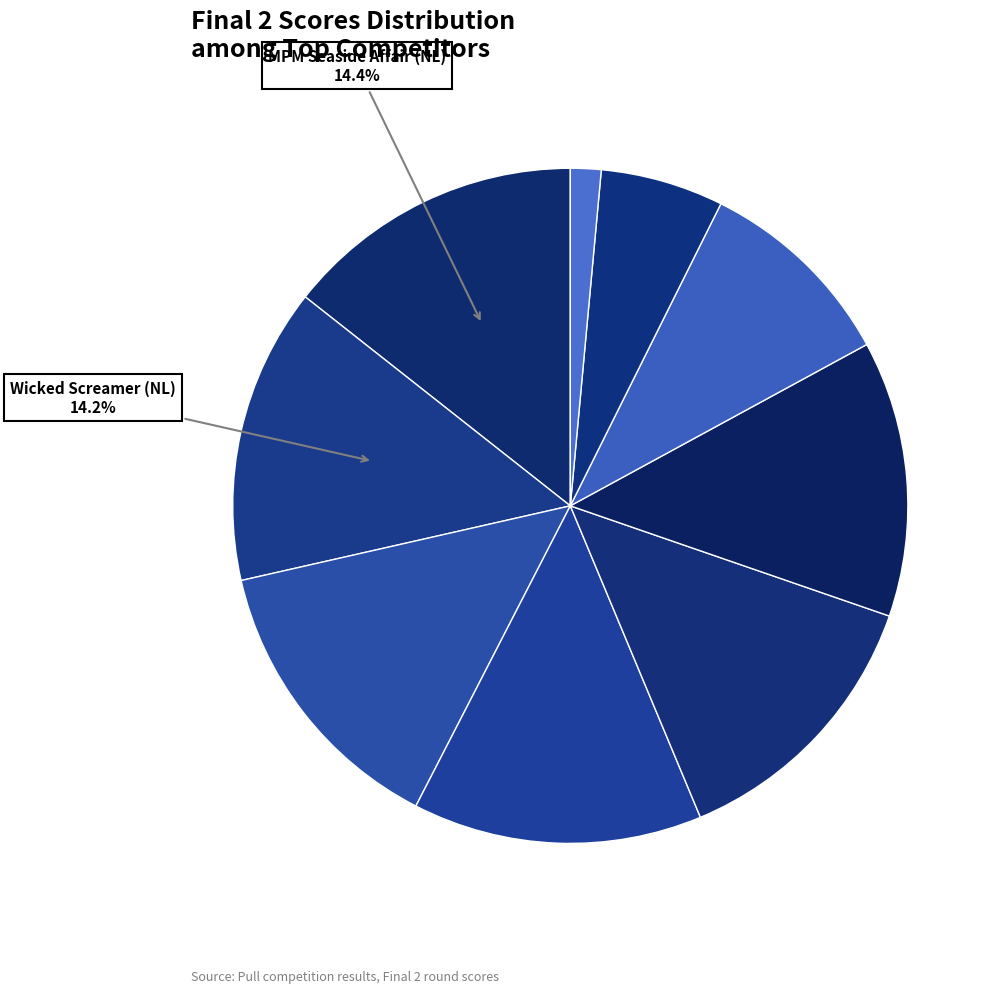

How many segments does this pie chart have?

9